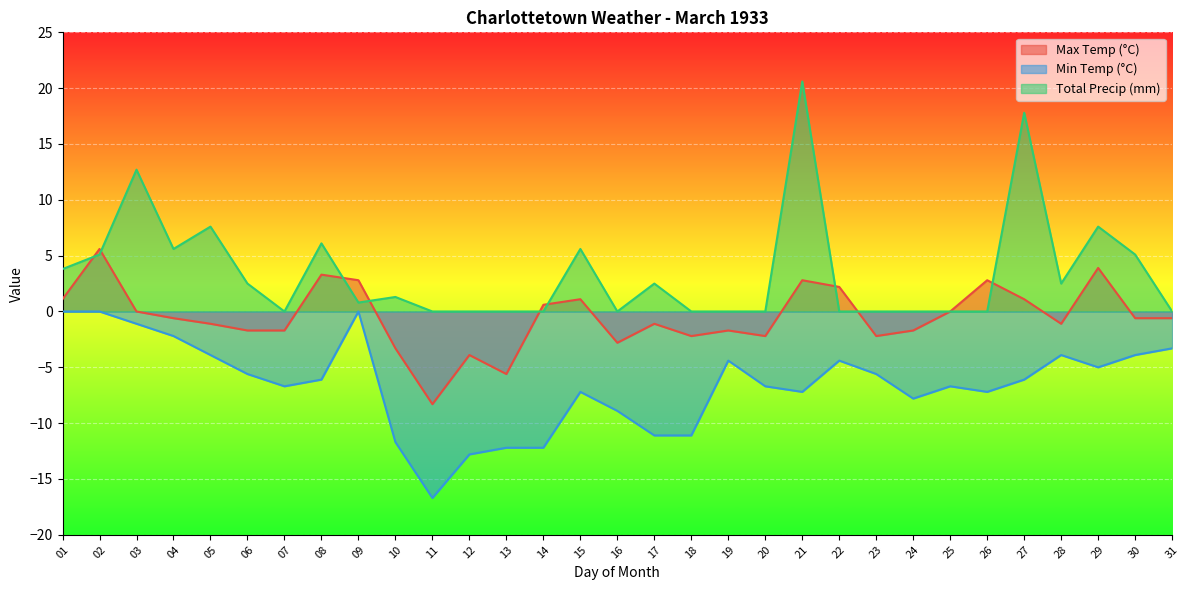

At which category does Max Temp (°C) reach its first local peak?

02